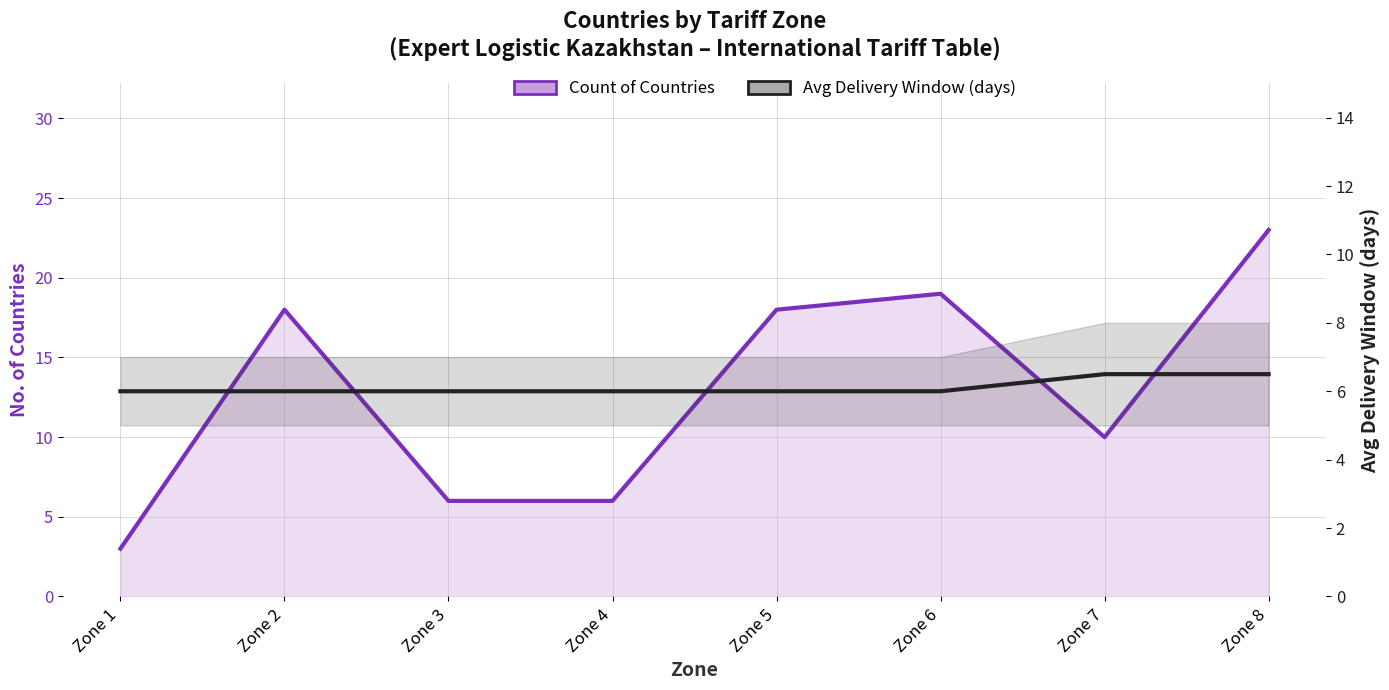

At which category is the sum across all series the highest?

Zone 8